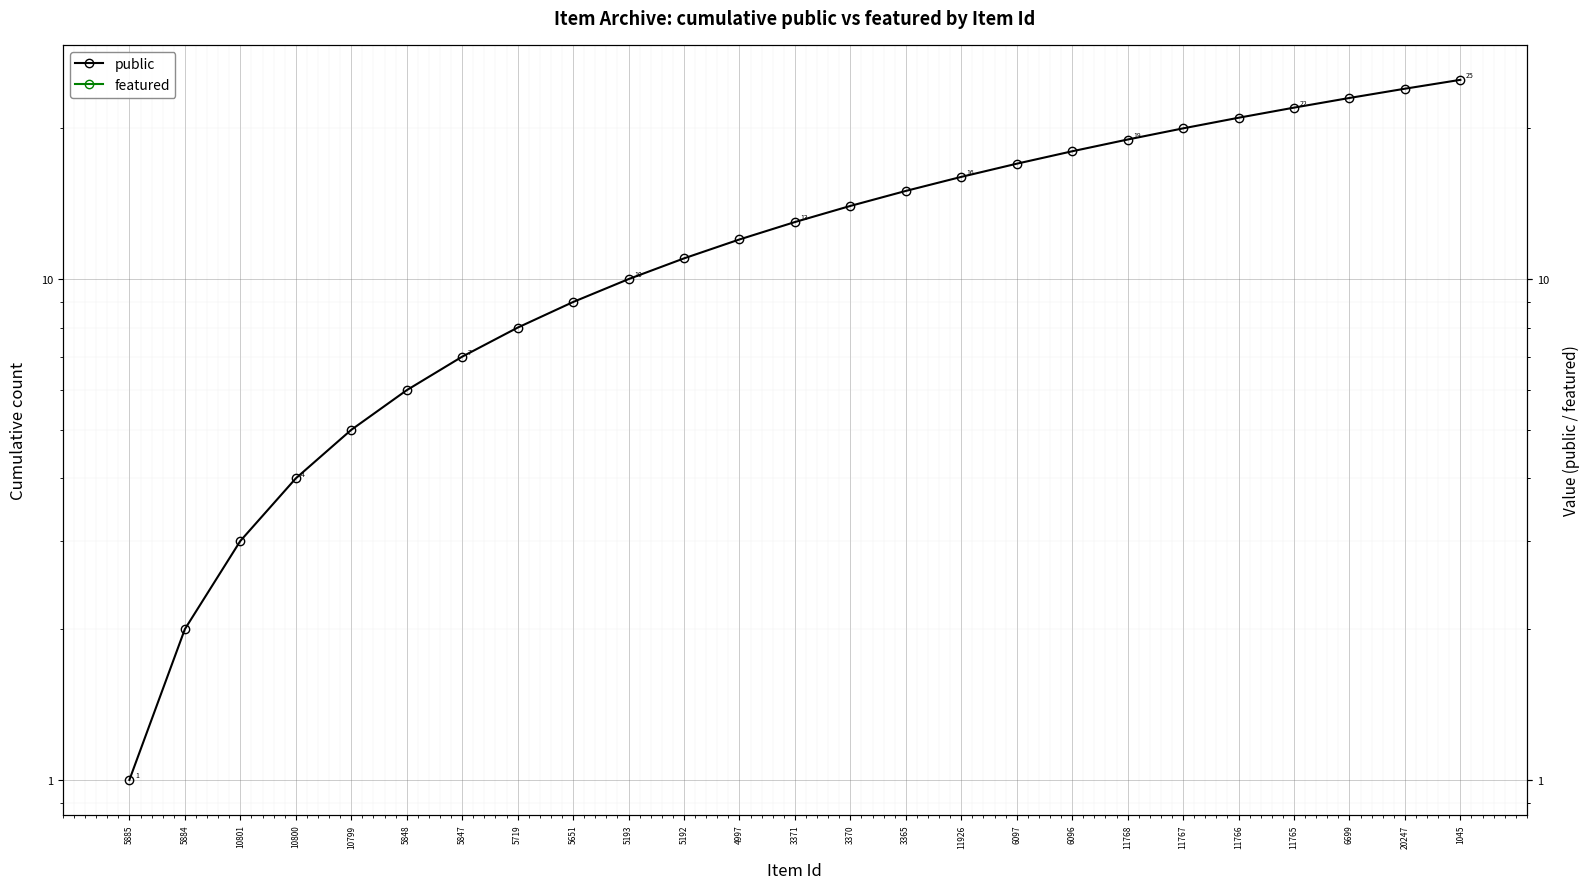

True or false: featured and public intersect in this chart.

False